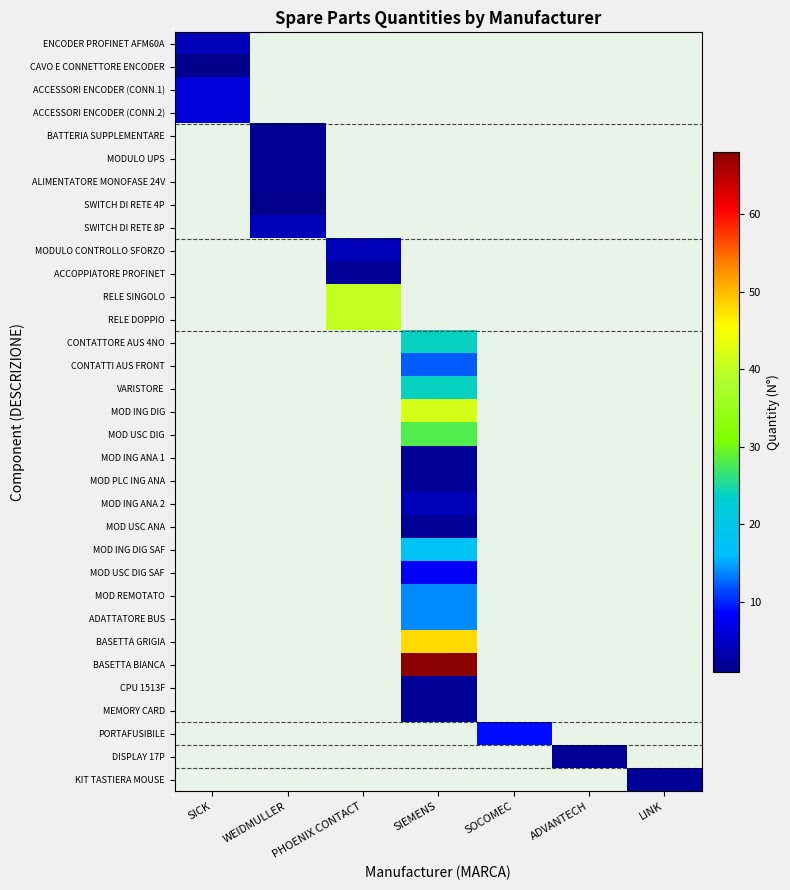

How many positive values does the MOD ING ANA 1 series have?

1